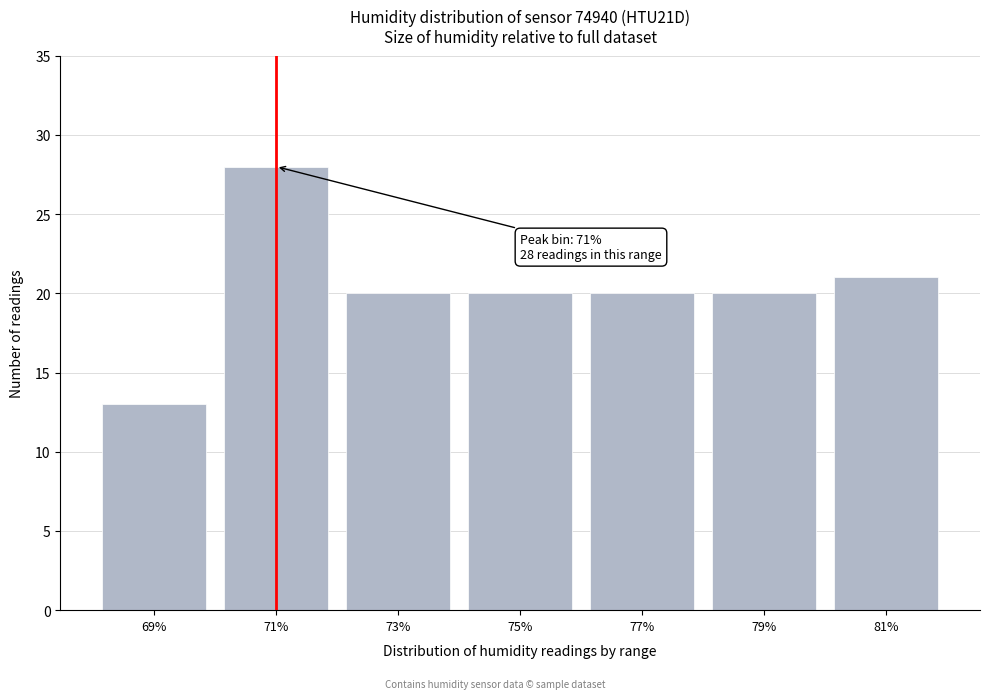

Reading right to left, what are all the values shown in this chart?

21	20	20	20	20	28	13